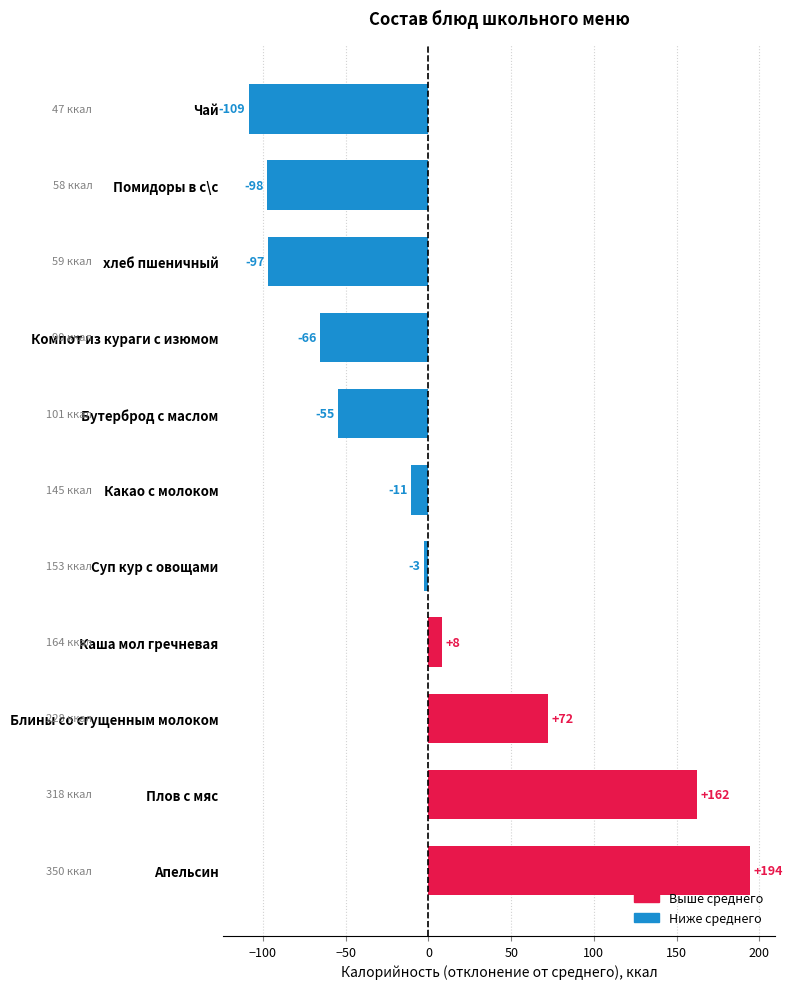

List the labels in order of value, smallest first.

Чай, Помидоры в с\с, хлеб пшеничный, Компот из кураги с изюмом, Бутерброд с маслом, Какао с молоком, Суп кур с овощами, Каша мол гречневая, Блины со сгущенным молоком, Плов с мяс, Апельсин